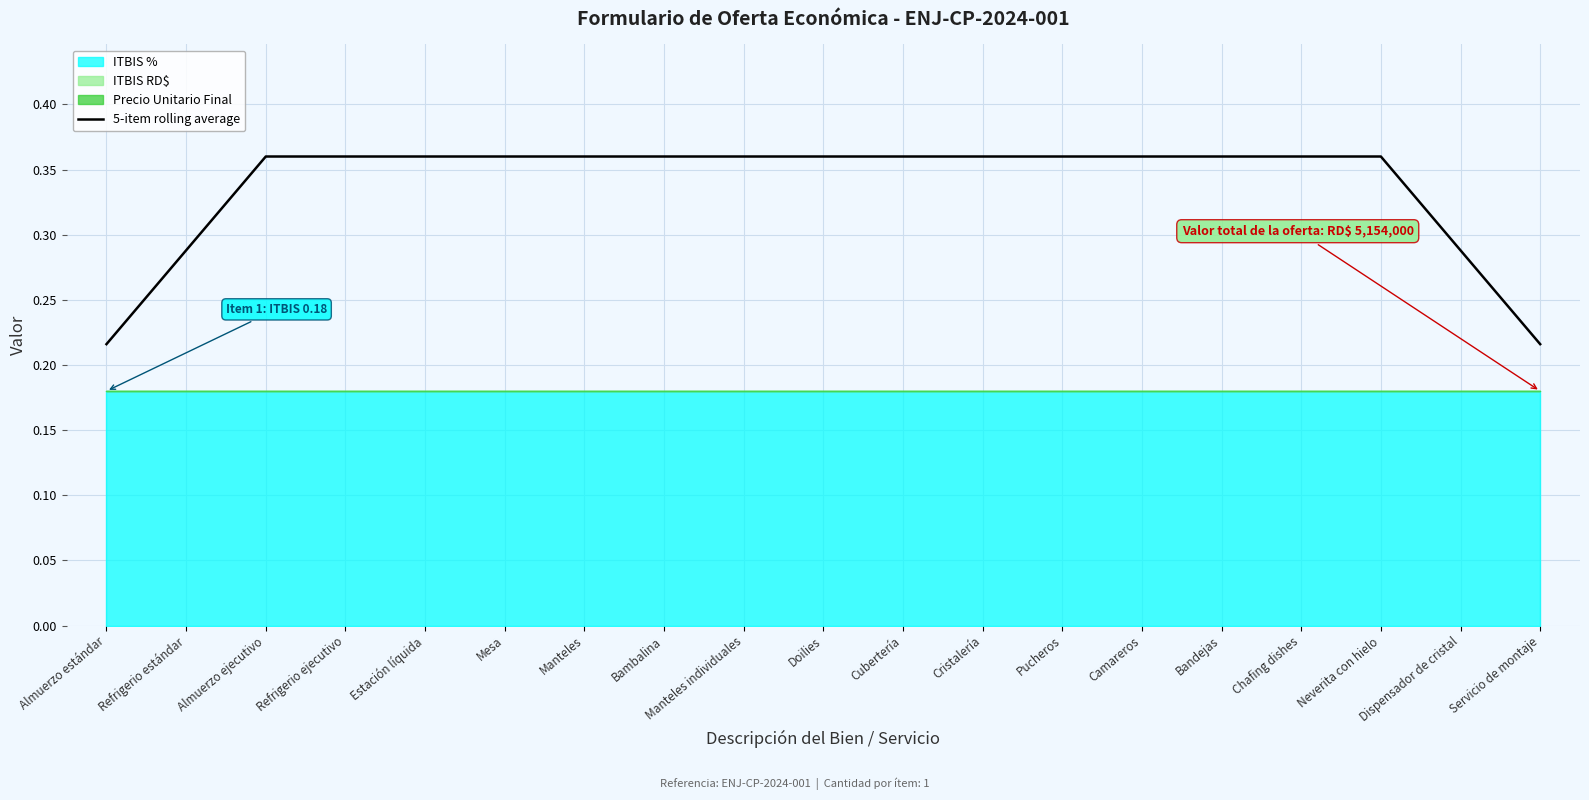

What is the smallest value displayed?

0.2